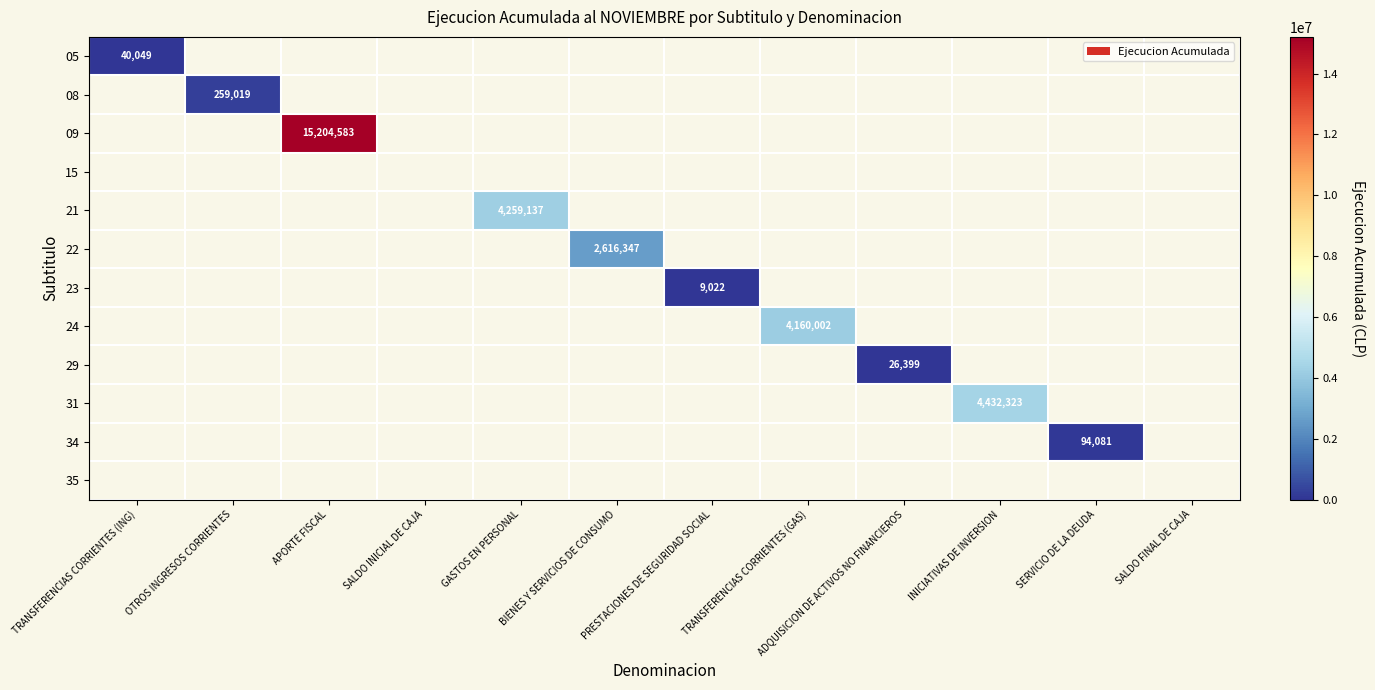

True or false: 34 has a value of 59939 at SERVICIO DE LA DEUDA.

False